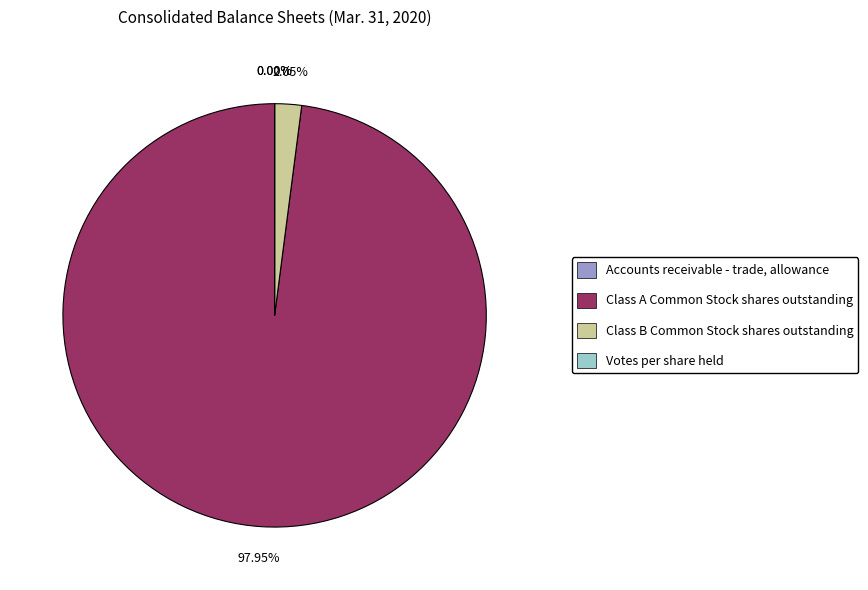

To the nearest percent, what percentage of the pie is Class A Common Stock shares outstanding?

98%